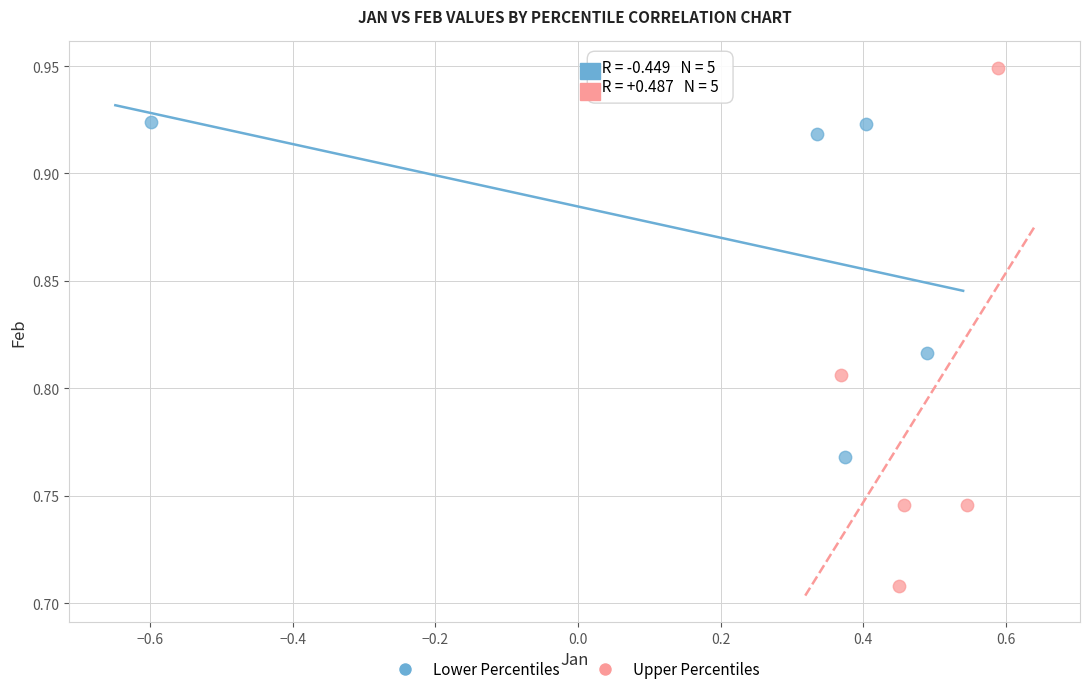

Which series reaches the minimum Y coordinate?

Upper Percentiles